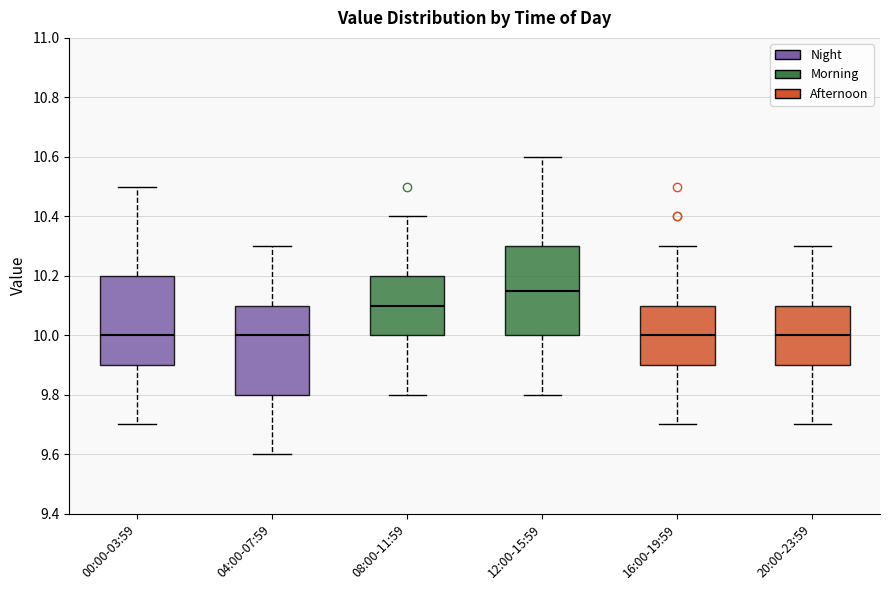

Reading left to right, read every box against the y-axis: the position of its median line, the range the box covers, and the ends of its whiskers. The values are not printed on the chart, so give them approximately, as read against the axis.

00:00-03:59: median 10.00, box 9.90 to 10.20, whiskers 9.70 to 10.50
04:00-07:59: median 10.00, box 9.80 to 10.10, whiskers 9.60 to 10.30
08:00-11:59: median 10.10, box 10.00 to 10.20, whiskers 9.80 to 10.40
12:00-15:59: median 10.16, box 10.00 to 10.30, whiskers 9.80 to 10.60
16:00-19:59: median 10.00, box 9.90 to 10.10, whiskers 9.70 to 10.30
20:00-23:59: median 10.00, box 9.90 to 10.10, whiskers 9.70 to 10.30